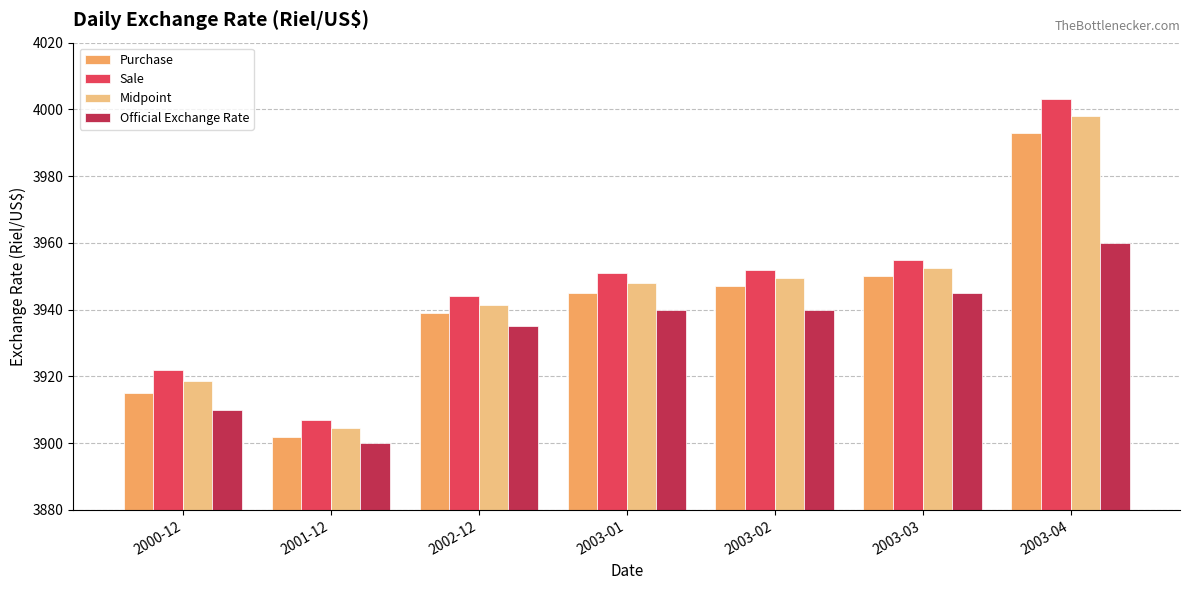

The Midpoint series shows 1318.6 at 2003-03. True or false?

False